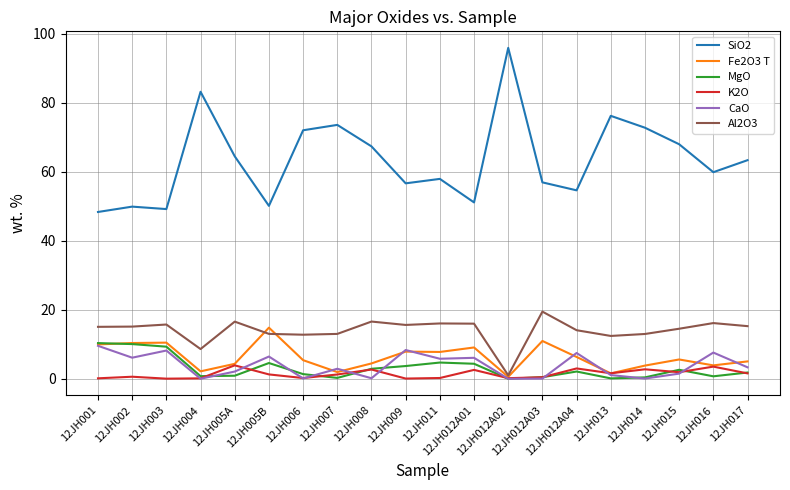

What is the sum of the MgO values at 12JH004 and 12JH008?

3.7